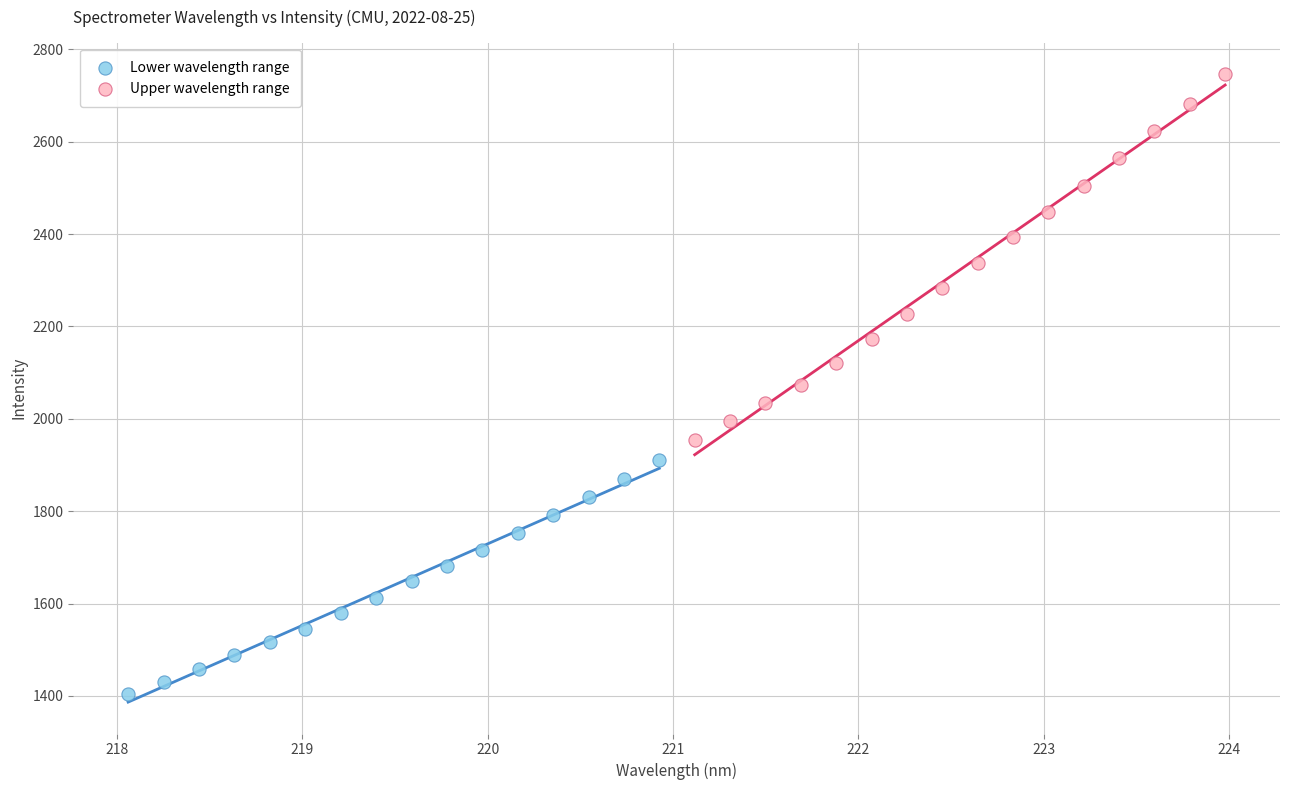

Which series has the widest spread of Y values?

Upper wavelength range